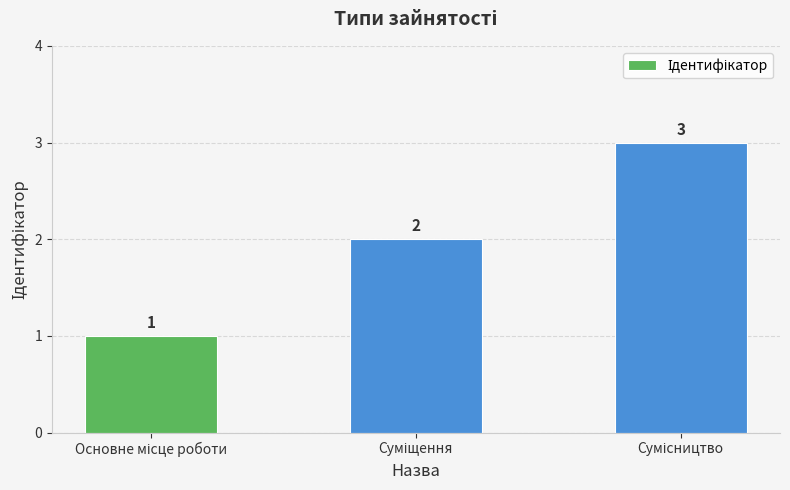

Count the values in the range 1 to 3.

3